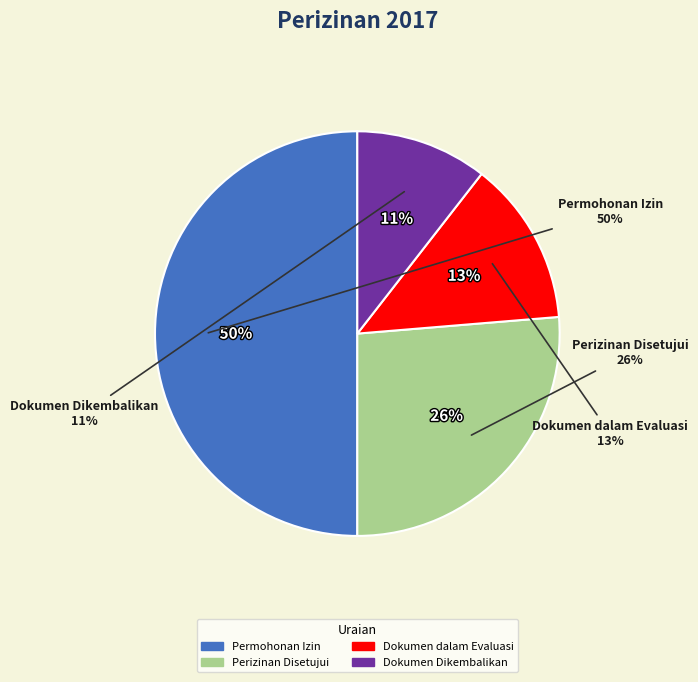

True or false: Dokumen dalam Evaluasi accounts for 19% of the total.

False